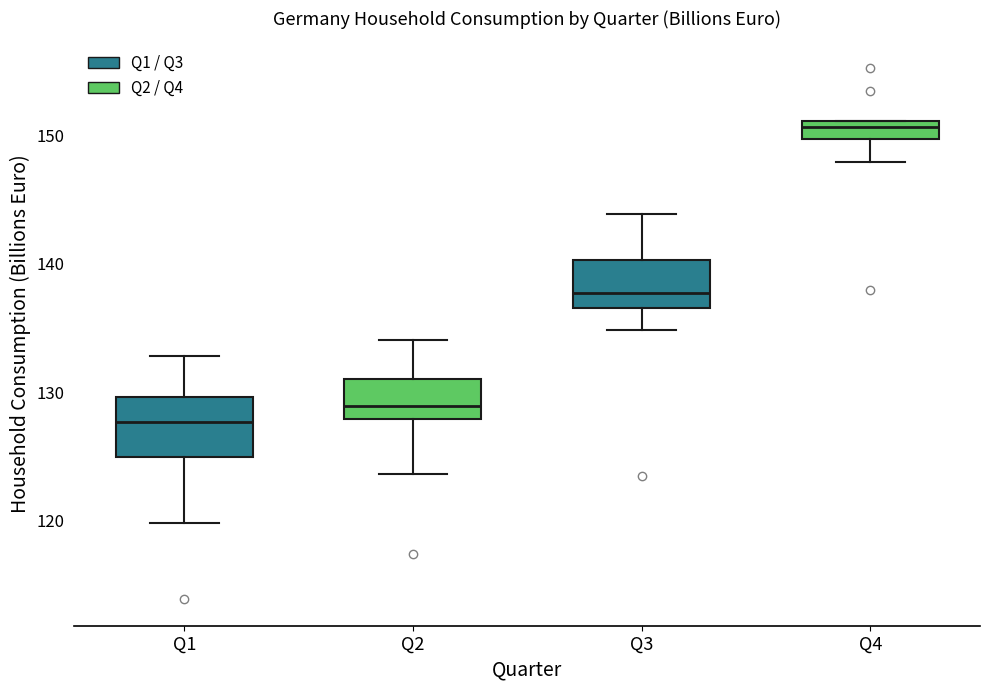

Which box's median line is the lowest?

Q1